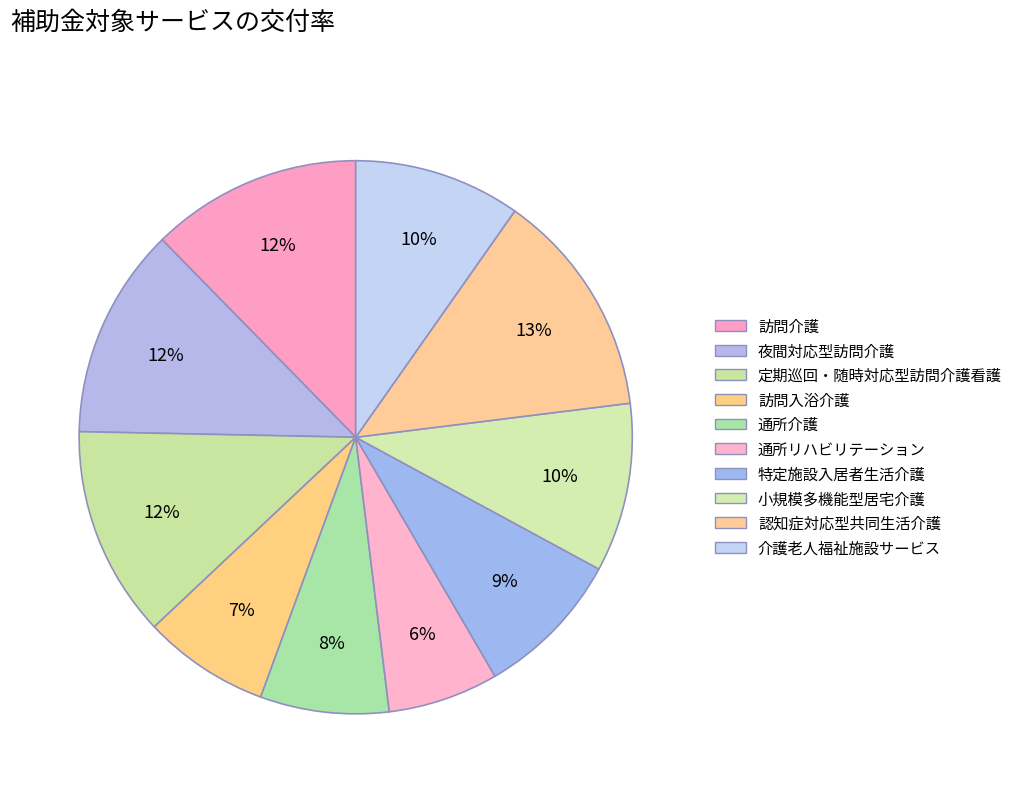

What portion of the pie excludes 特定施設入居者生活介護?

91.3%